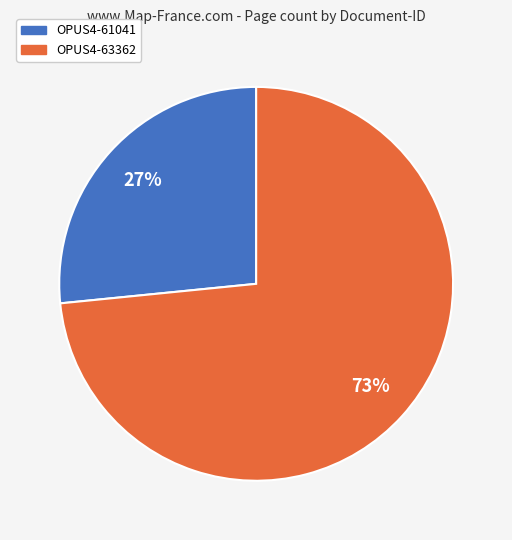

Count the number of slices in the pie.

2